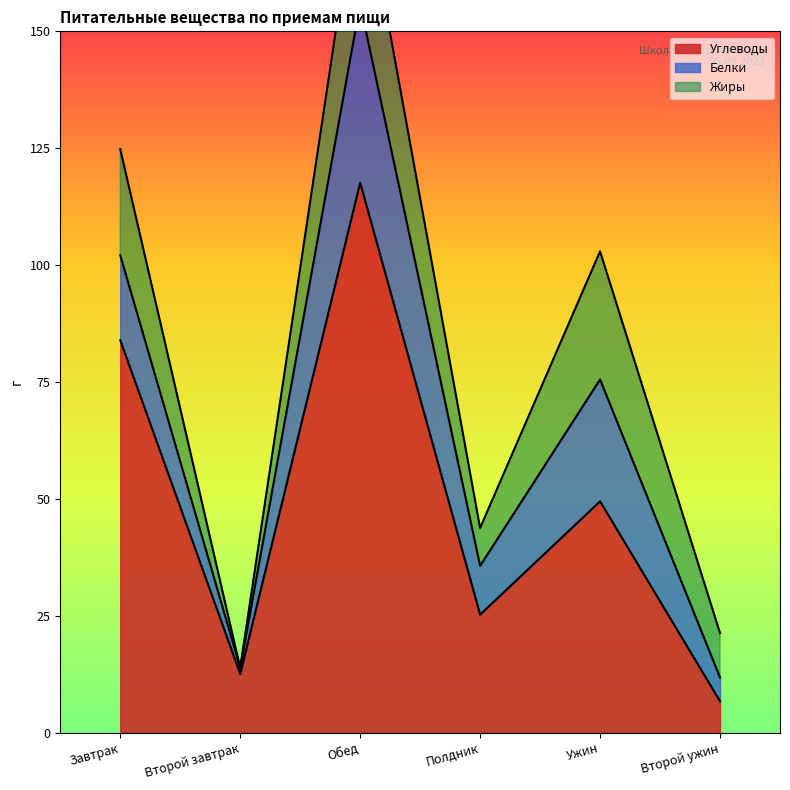

What position from the right is Второй ужин?

1